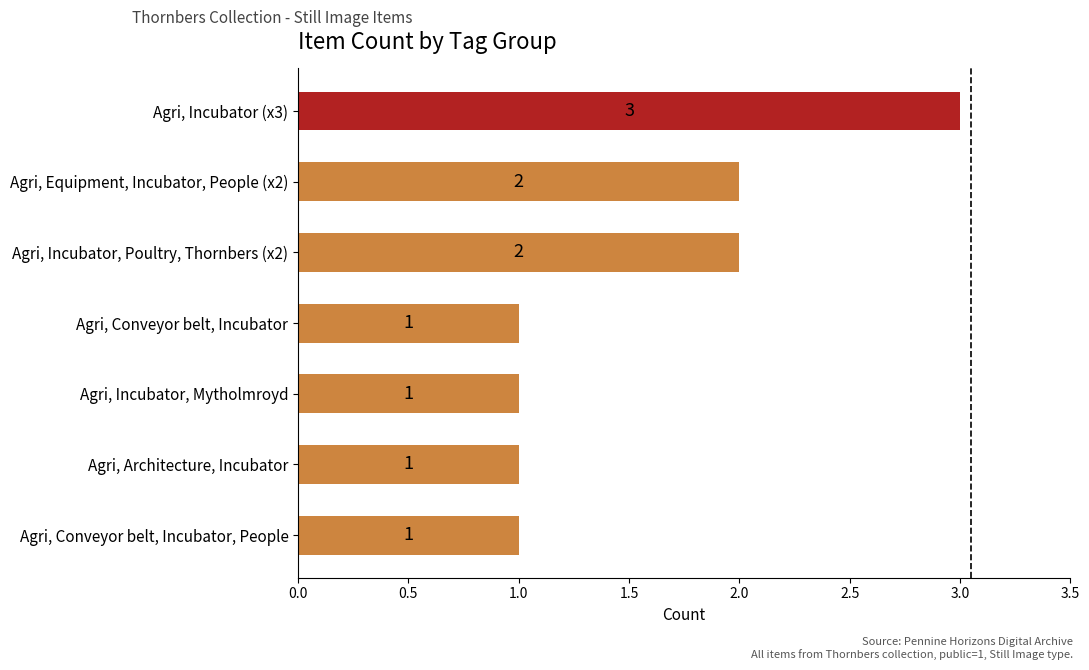

What is the difference between the maximum and minimum values?

2